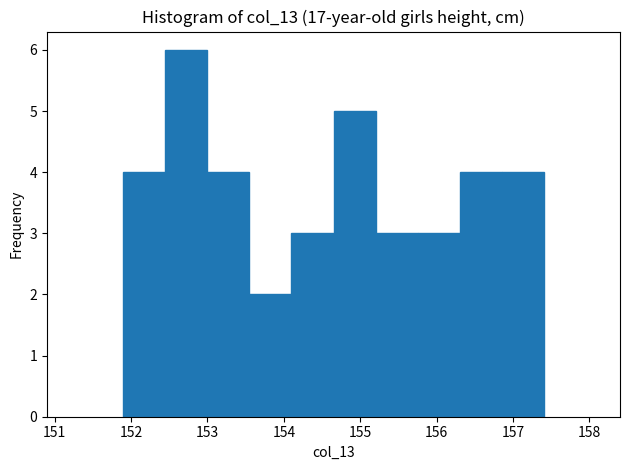

Reading left to right, transcribe this chart: for each bar, give the range it covers on the x-axis and its height. Neither the bar edges nor the heights are printed on the chart, so give them approximately, as read against the axes.

151.90 to 152.45: 4
152.45 to 153.00: 6
153.00 to 153.55: 4
153.55 to 154.10: 2
154.10 to 154.65: 3
154.65 to 155.20: 5
155.20 to 155.75: 3
155.75 to 156.30: 3
156.30 to 156.85: 4
156.85 to 157.40: 4